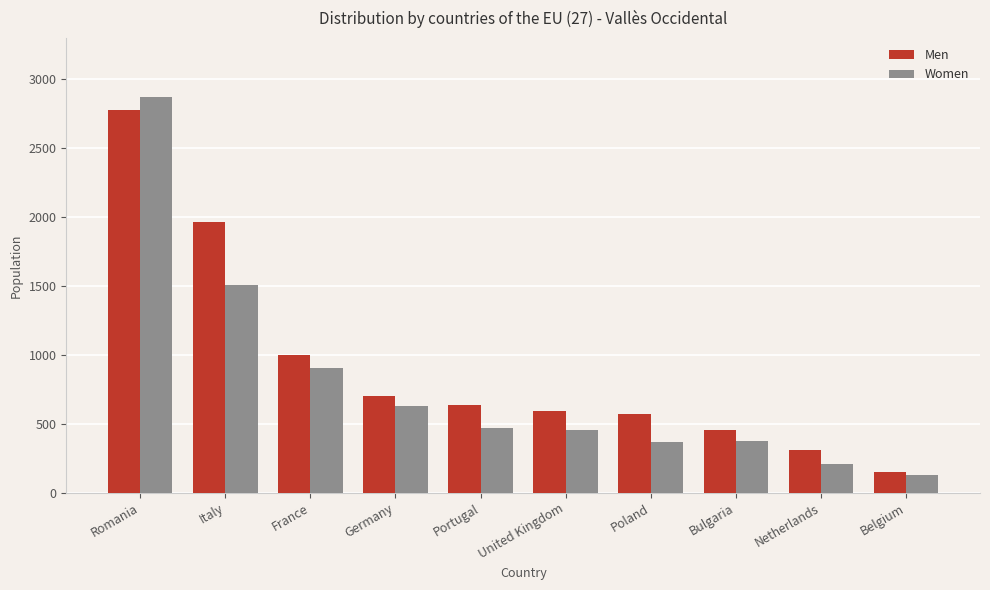

What value does the Women series have at United Kingdom?

458